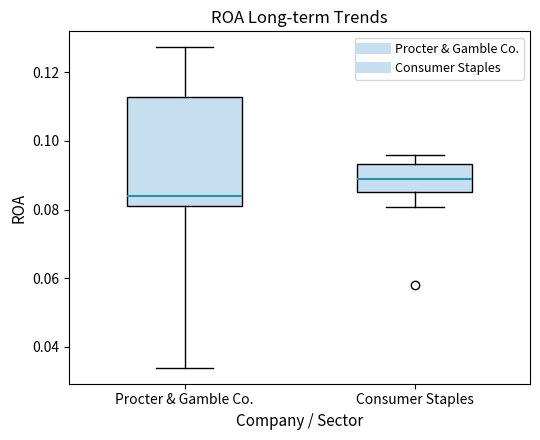

Where does the lower whisker of the box for Consumer Staples end on the y-axis? The values are not printed on the chart, so give them approximately, as read against the axis.

0.080